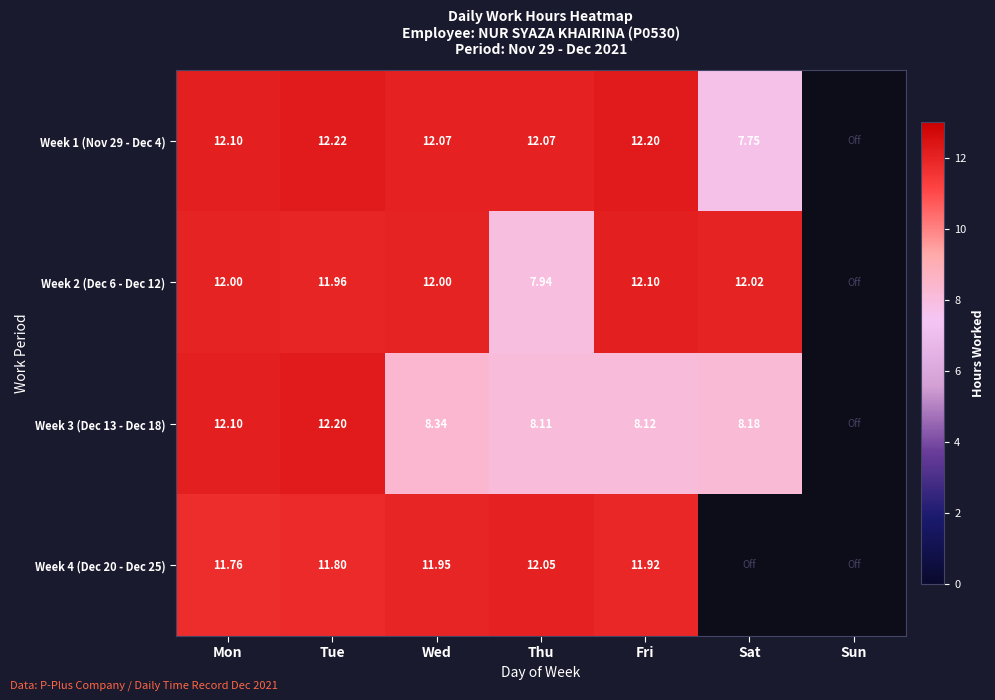

What is the difference between the maximum and minimum values in the Week 4 (Dec 20 - Dec 25) series?

0.3